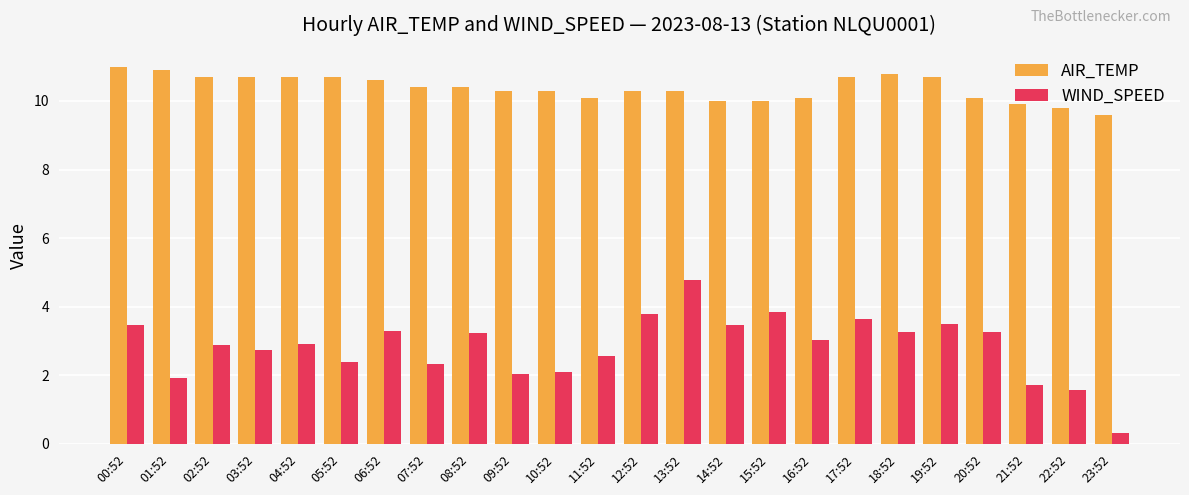

Which series has the largest total across all categories?

AIR_TEMP